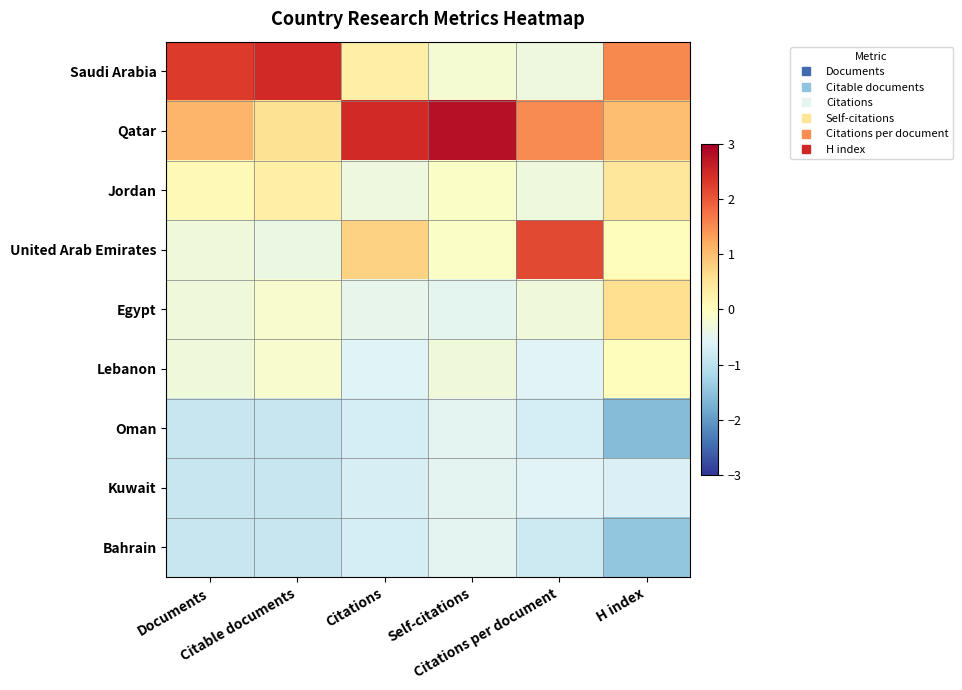

At which category does the chart reach its minimum across all series?

H index